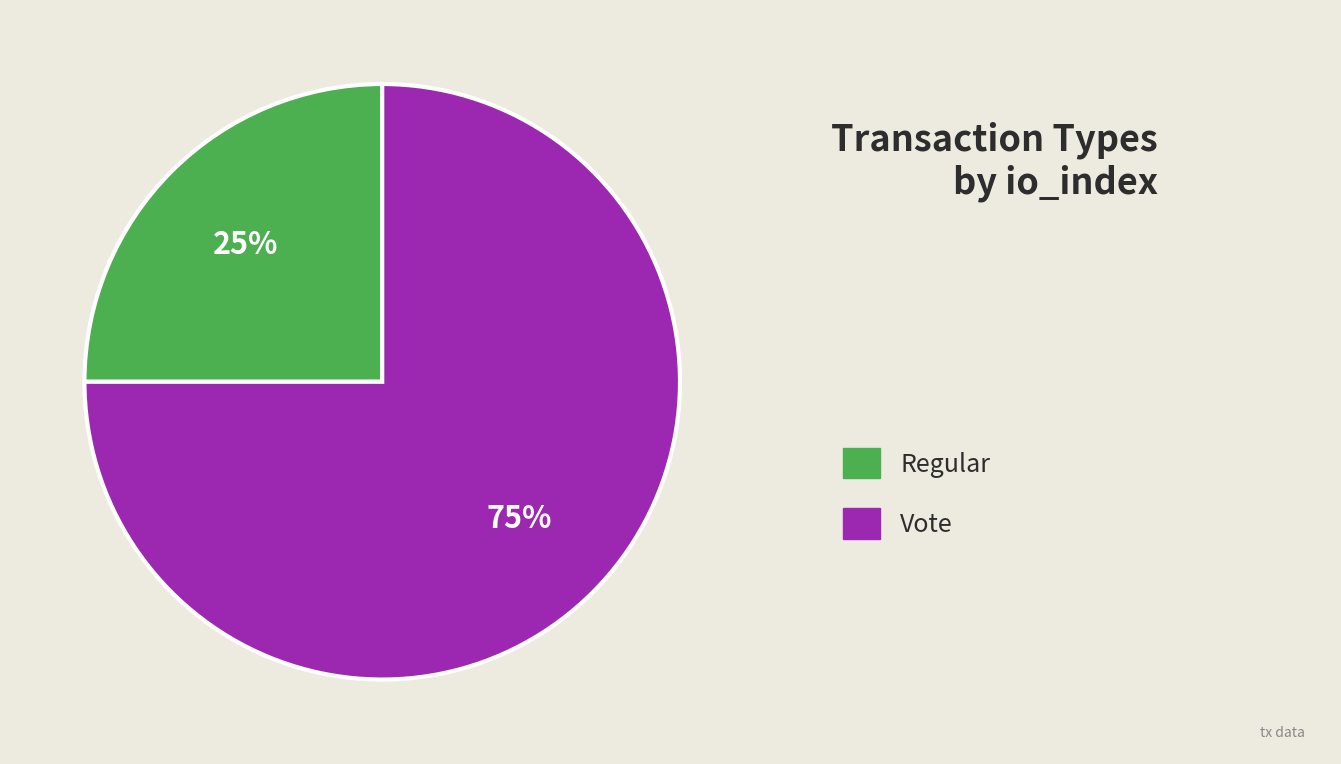

To the nearest percent, what is the difference between the largest and smallest slice percentages?

50%